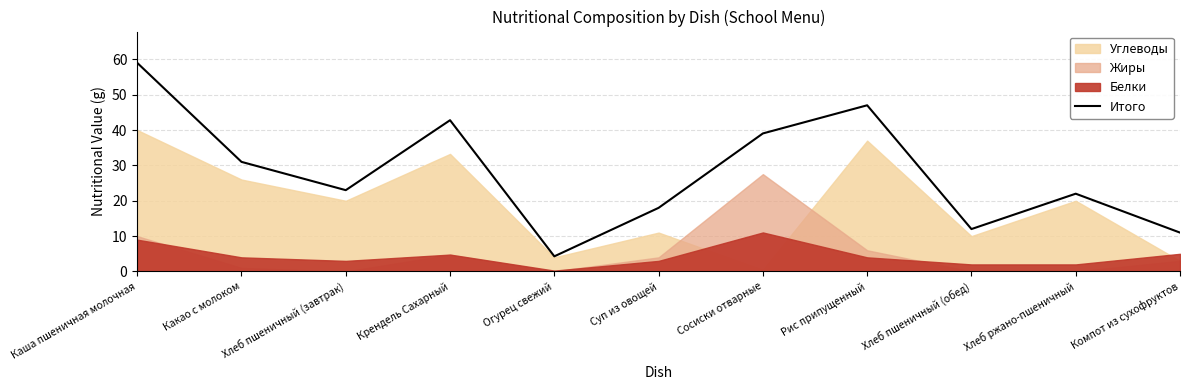

What is the minimum value shown in the chart?

4.3